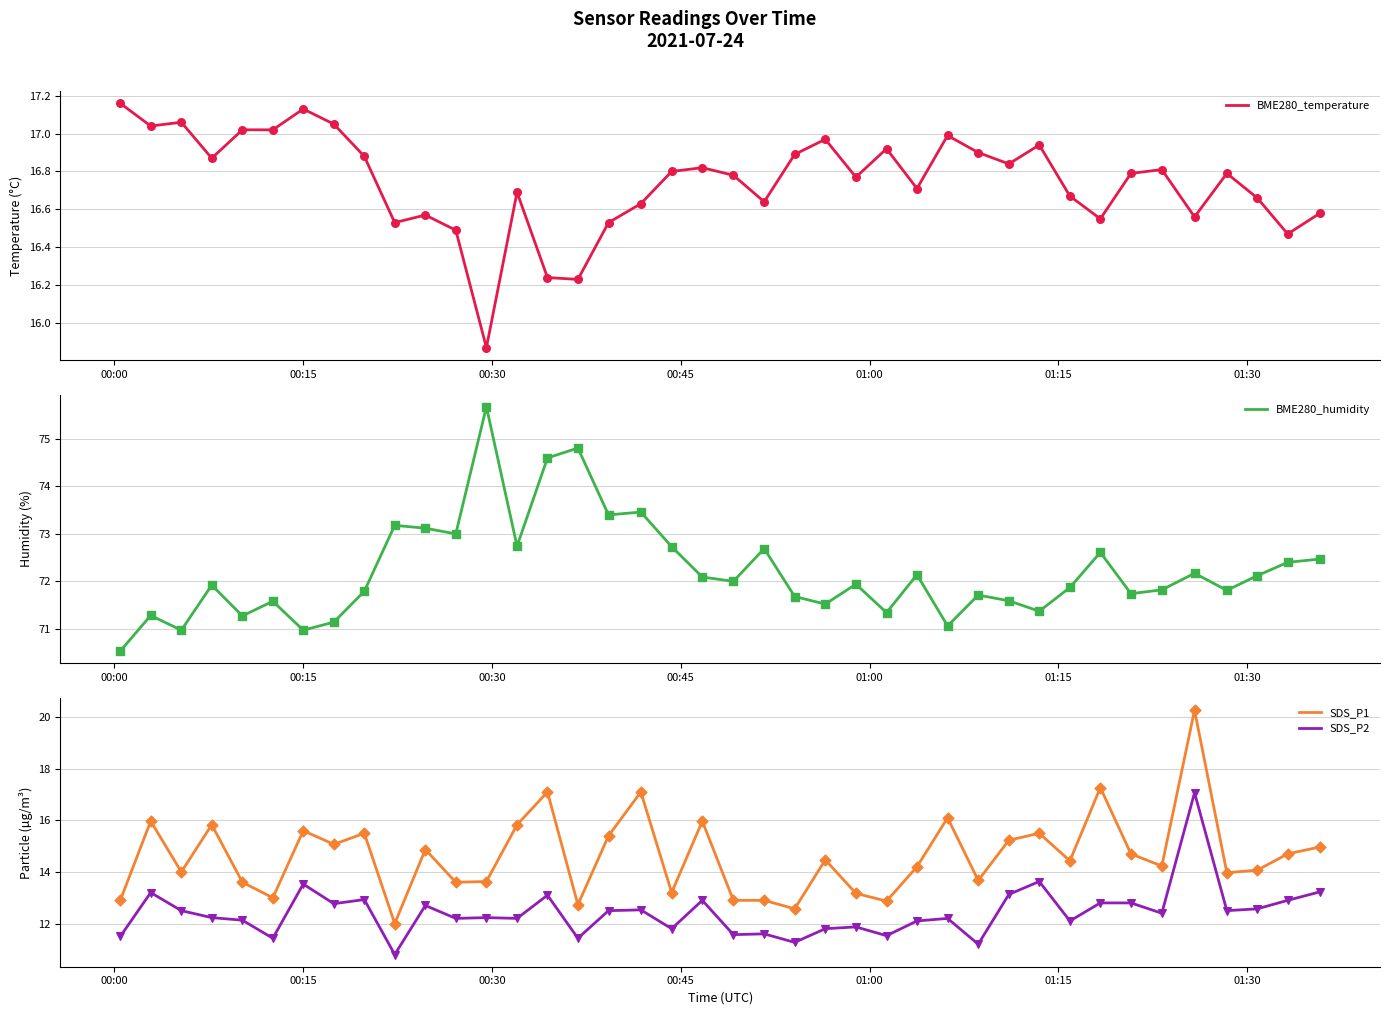

True or false: SDS_P2 and SDS_P1 intersect in this chart.

False